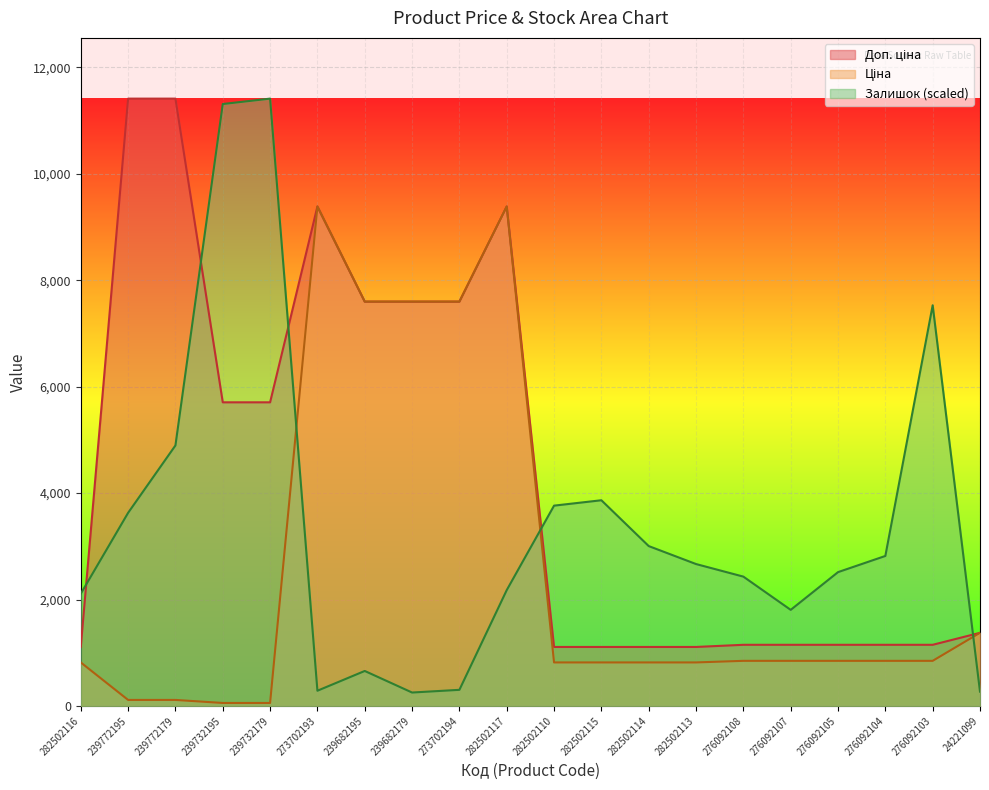

True or false: Ціна and Залишок intersect in this chart.

True